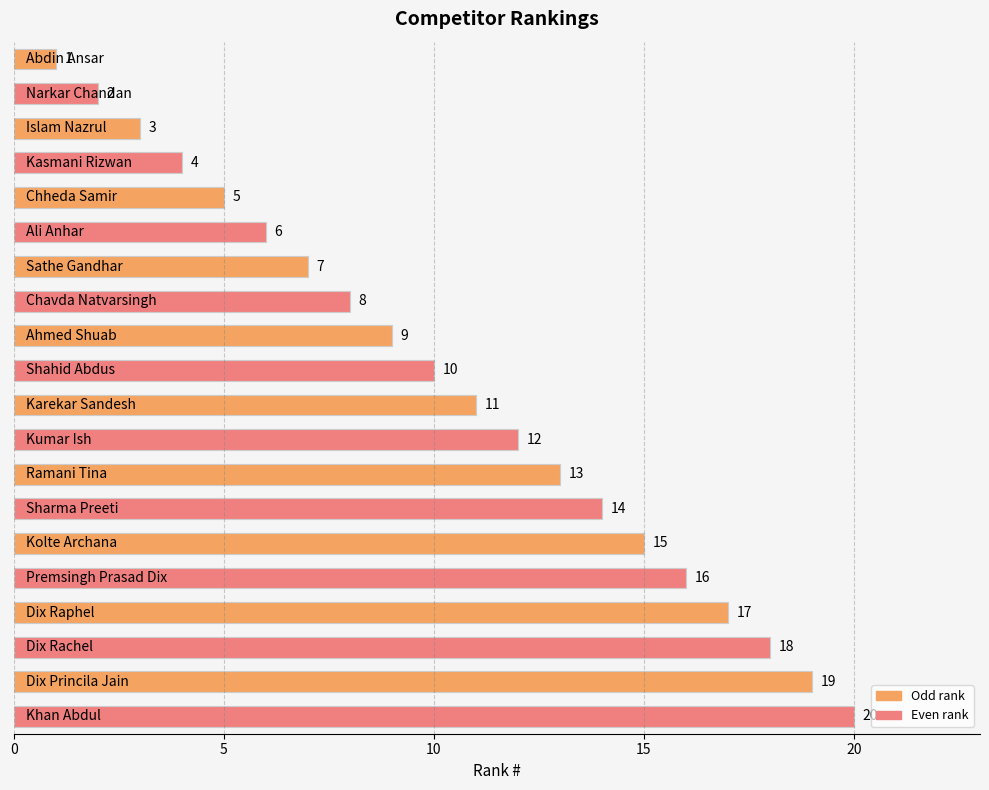

What is the greatest value displayed?

20